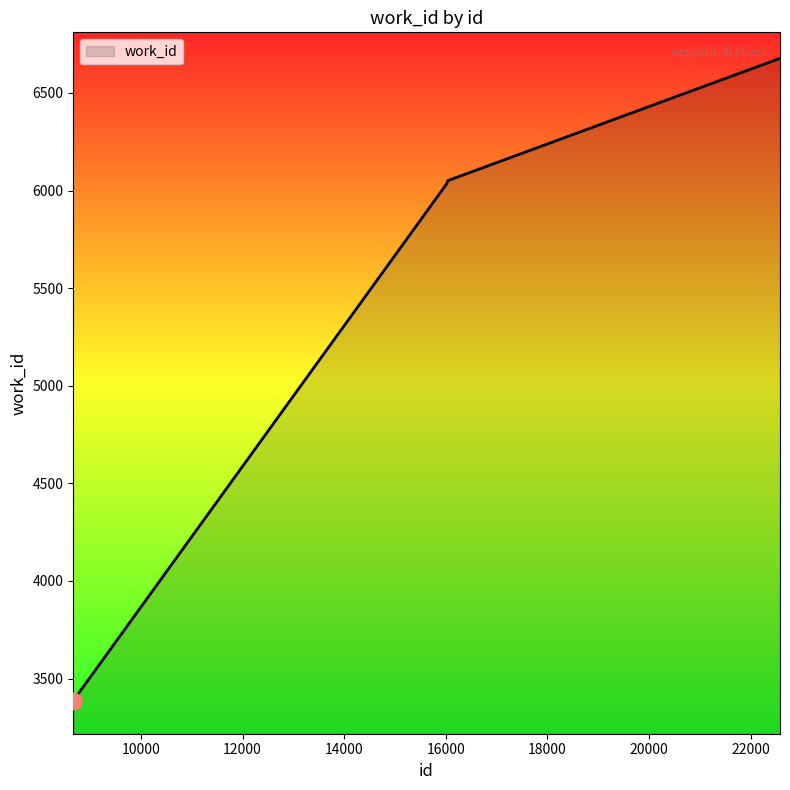

Count the number of data series in this chart.

1